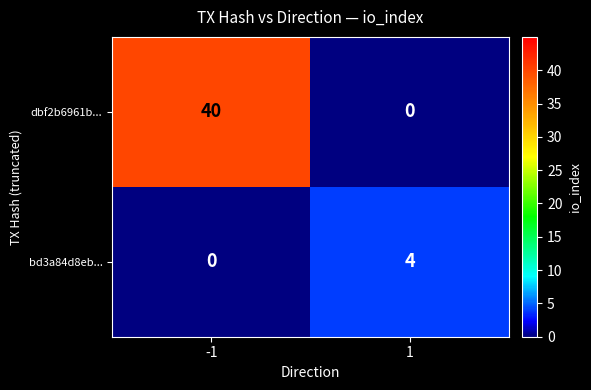

Reading left to right, transcribe all the data shown in this chart.

dbf2b6961b...: 40	0
bd3a84d8eb...: 0	4